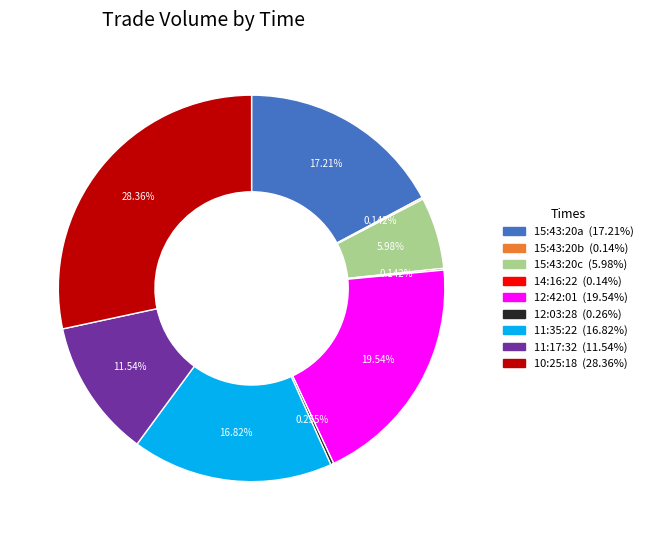

Does any single category account for the majority?

No